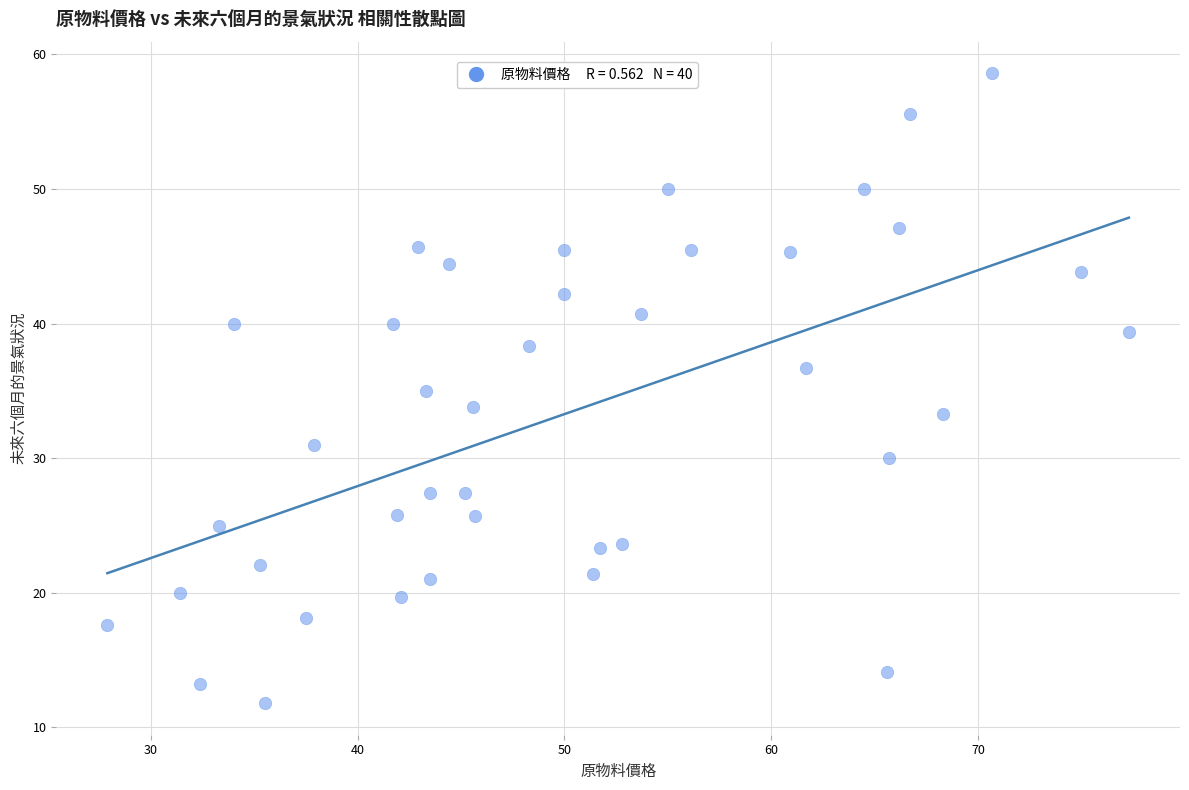

What is the range of Y values (max minus min)?

46.8